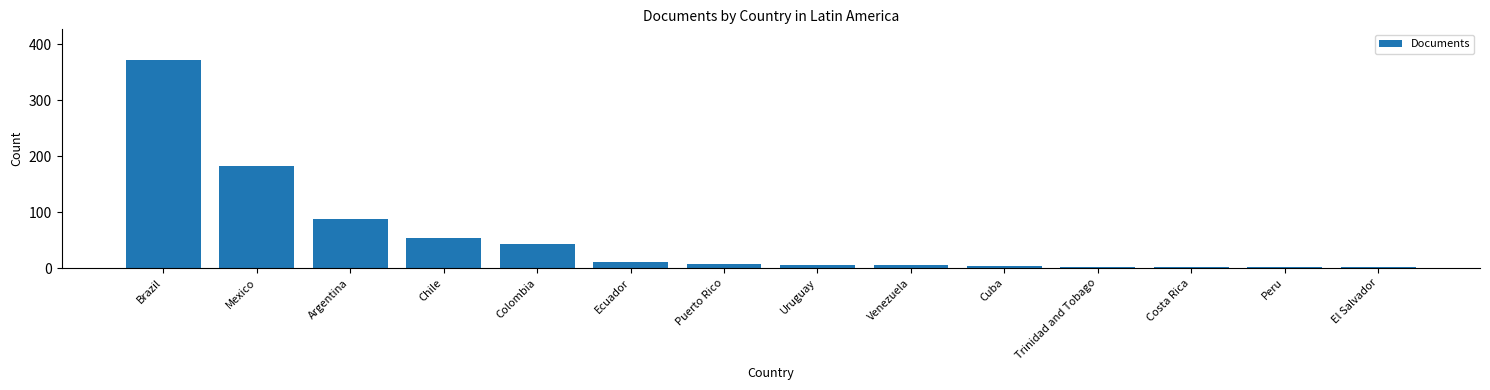

At which category does the chart reach its peak across all series?

Brazil